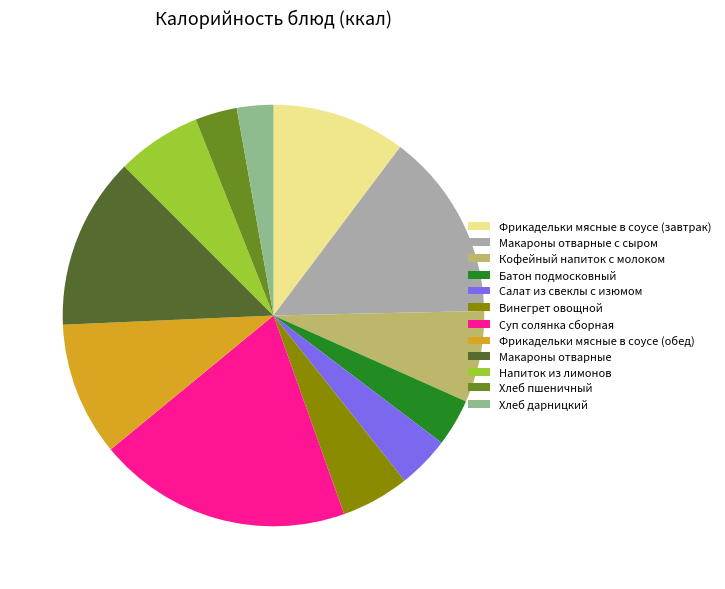

What is the ratio of the value at Напиток из лимонов to the value at Батон подмосковный?

1.8